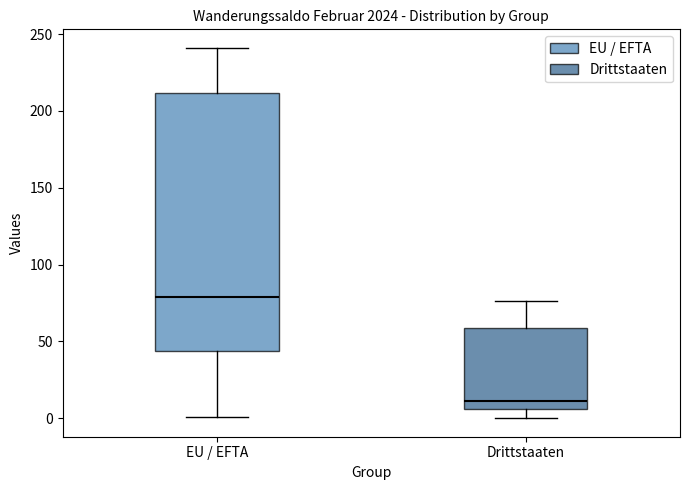

Reading left to right, read every box against the y-axis: the position of its median line, the range the box covers, and the ends of its whiskers. The values are not printed on the chart, so give them approximately, as read against the axis.

EU / EFTA: median 80, box 45 to 210, whiskers 0 to 240
Drittstaaten: median 10, box 5 to 60, whiskers 0 to 75